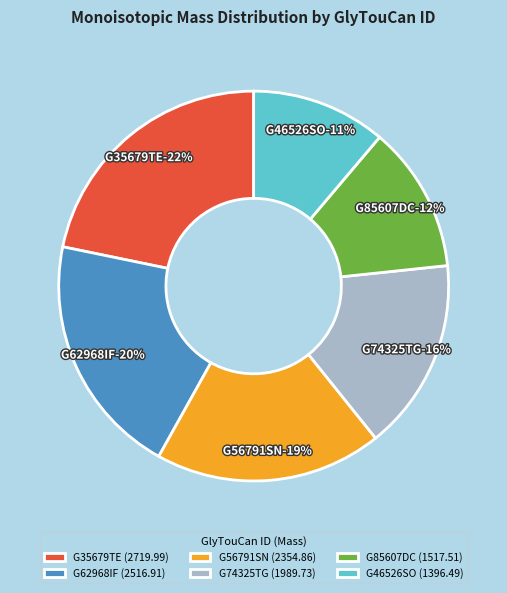

To the nearest percent, what is the average slice percentage?

17%